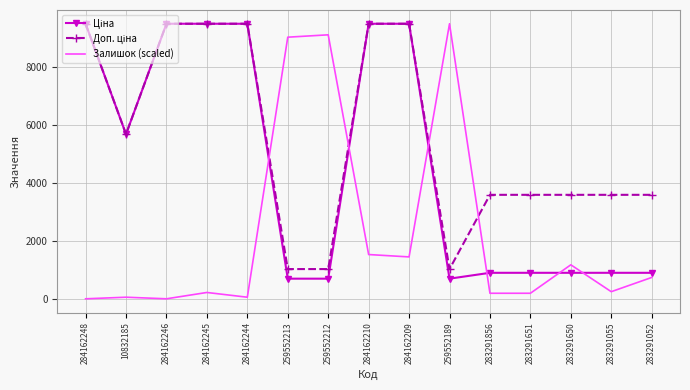

Which series has the widest spread of values?

Залишок (scaled)